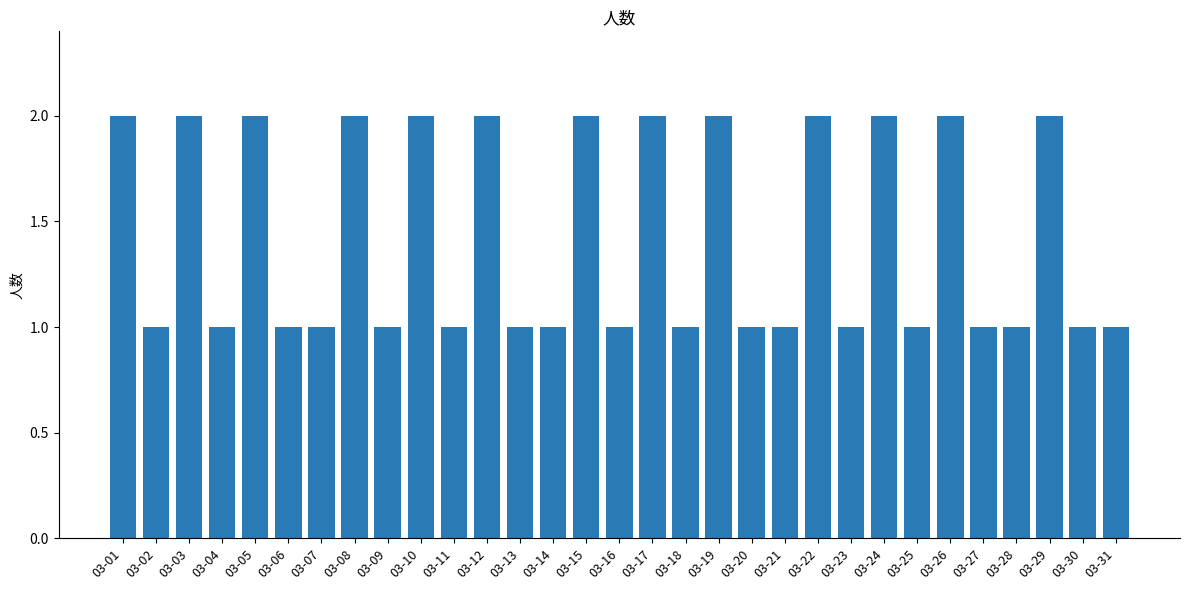

What is the average value?

1